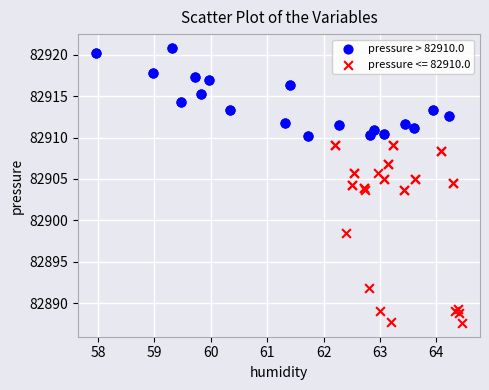

Which series has the largest Y range (max minus min)?

pressure <= 82910.0